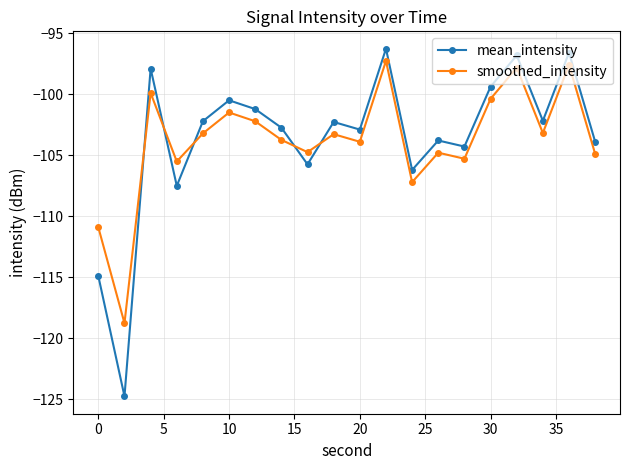

How many times do mean_intensity and smoothed_intensity cross each other?

5